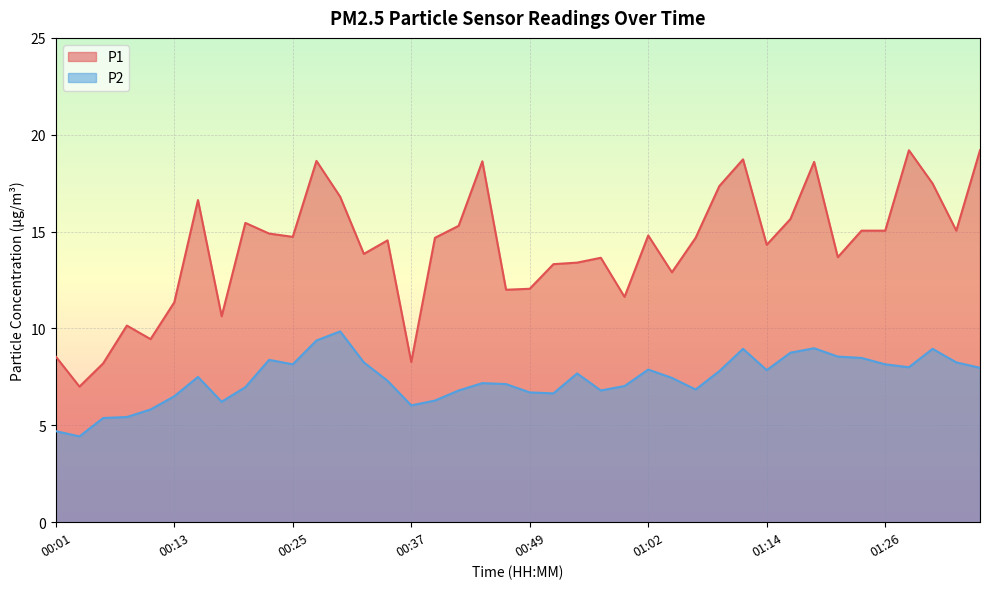

True or false: P2 has a value of 2.5 at 00:05.

False